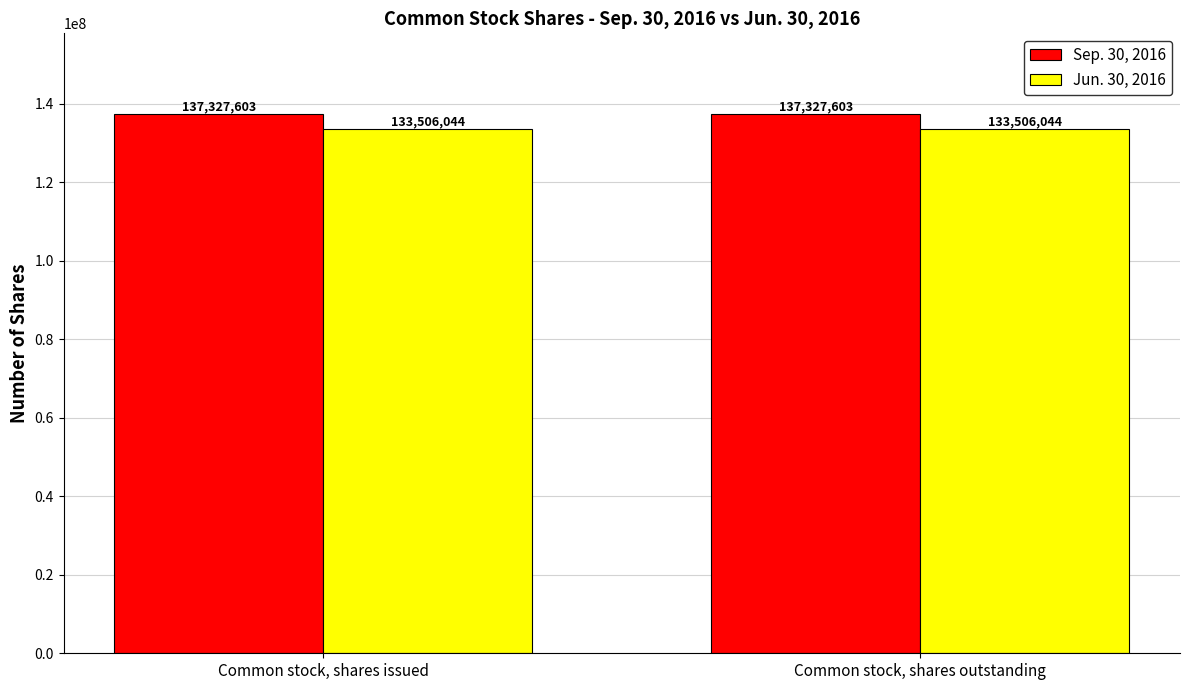

What value does the Jun. 30, 2016 series have at Common stock, shares issued?

133506044